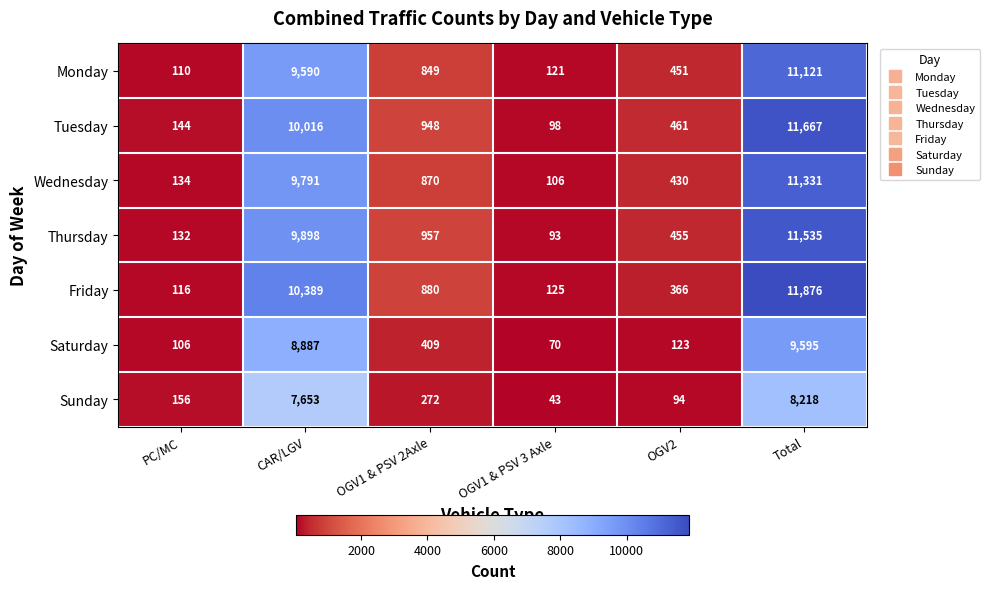

What is the smallest value displayed?

43